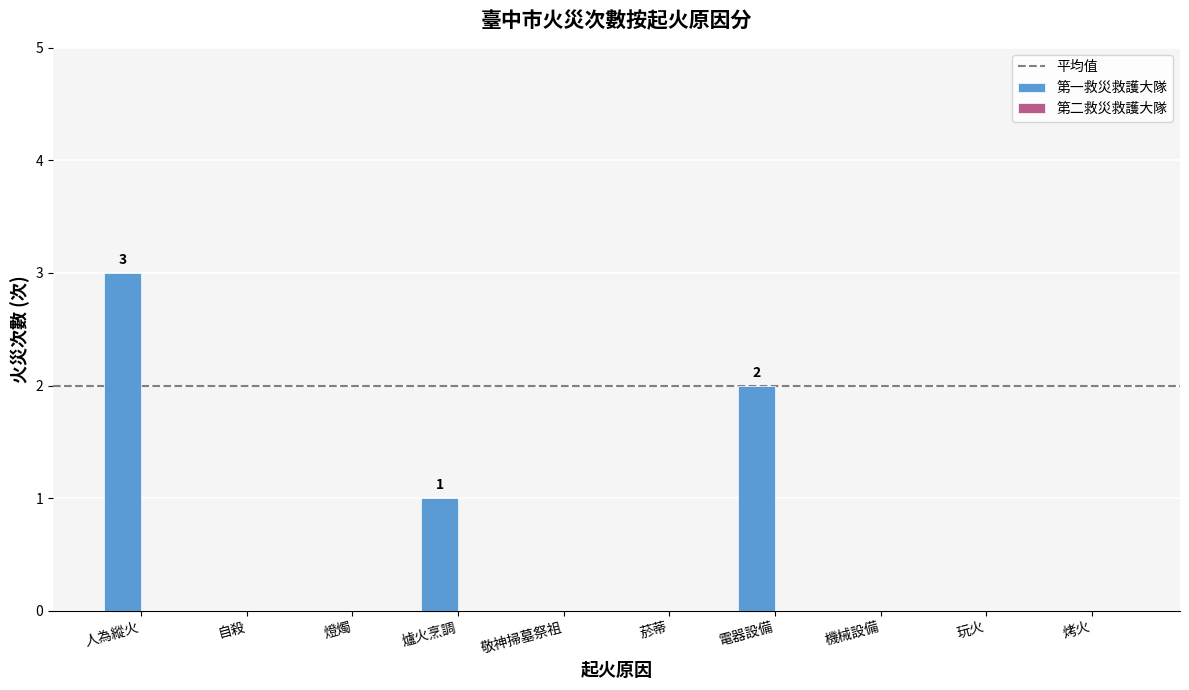

Count the number of categories in the chart.

10